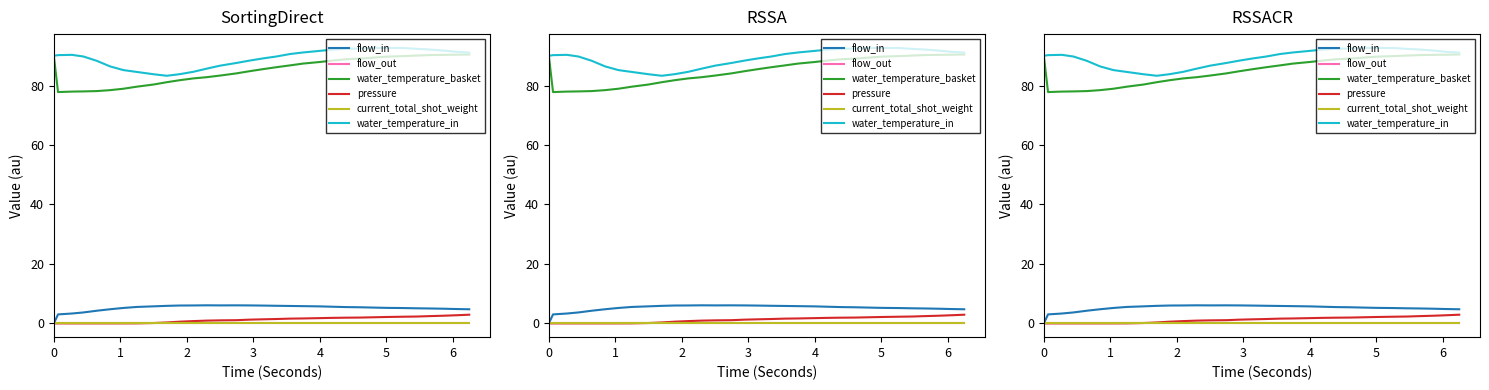

What is the sum of all water_temperature_in values?

2854.6